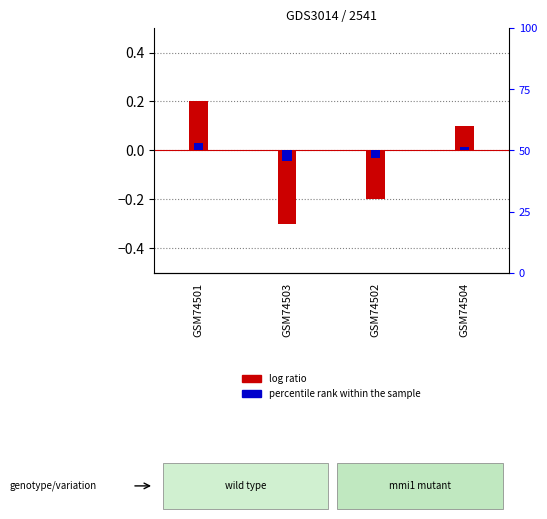

What is the minimum value for log ratio?

-0.3